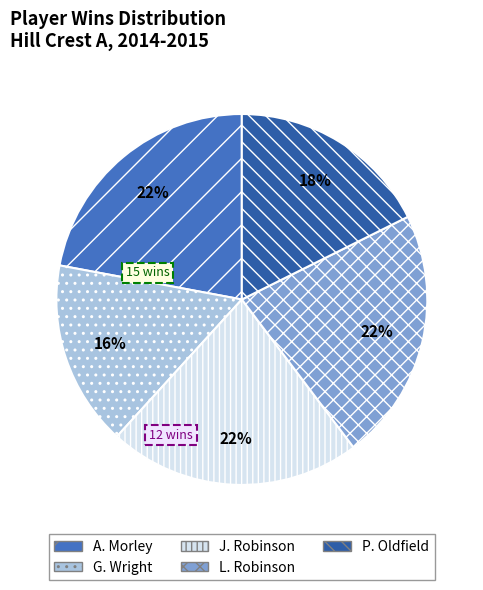

The L. Robinson slice represents 22% of the pie. True or false?

True